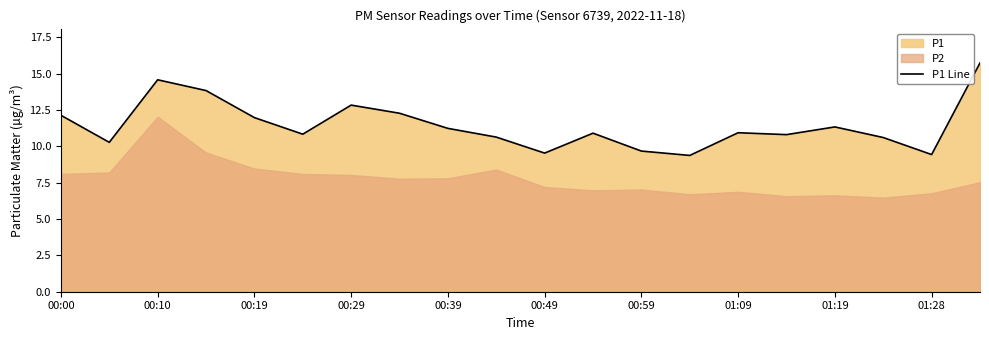

What is the difference between the maximum and minimum values?

6.4